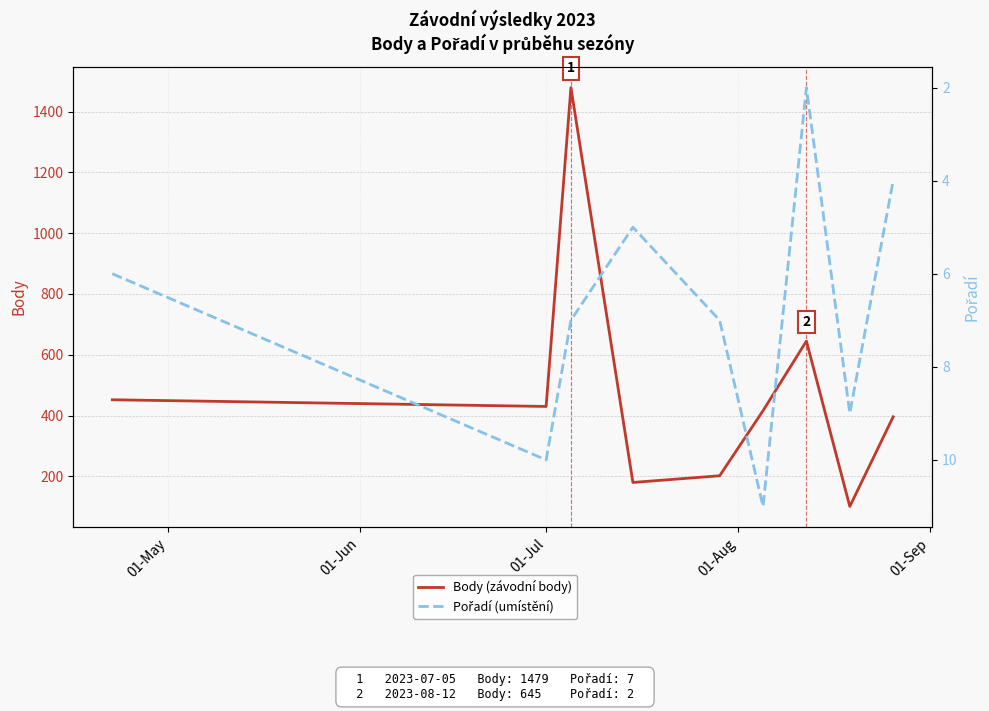

Reading left to right, extract all data points from this chart.

Body (závodní body): 452	430	1479	180	202	416	645	101	396
Pořadí (umístění): 6	10	7	5	7	11	2	9	4